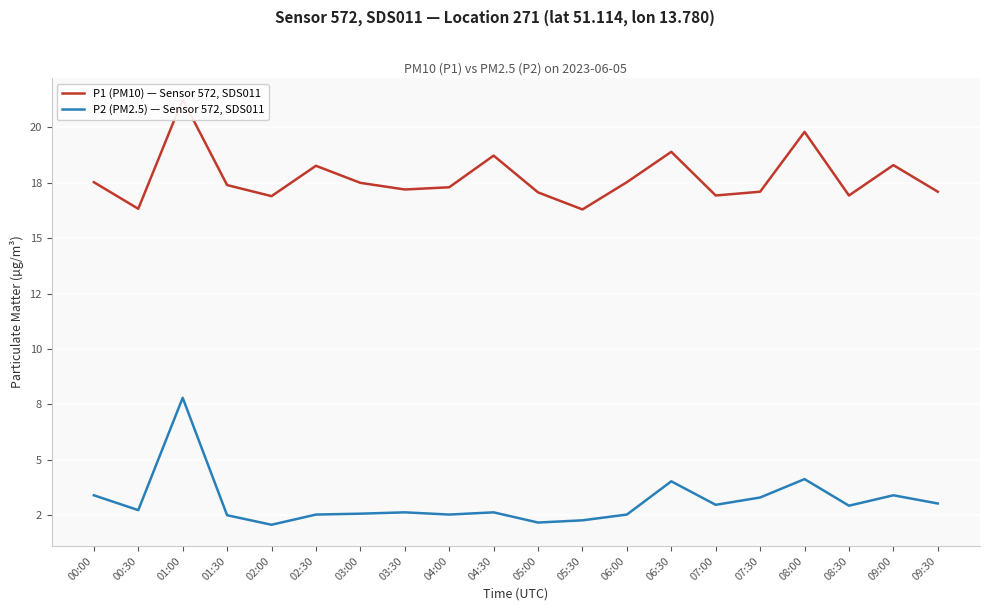

Does the chart display data point markers on the line(s)?

No